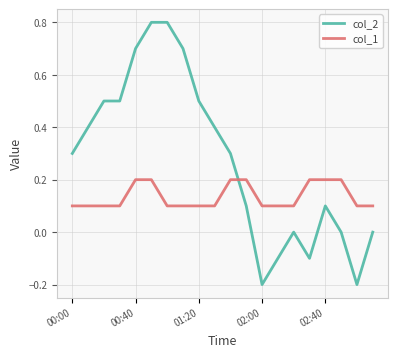

True or false: col_2 has more than 1 points higher than both neighbors.

True